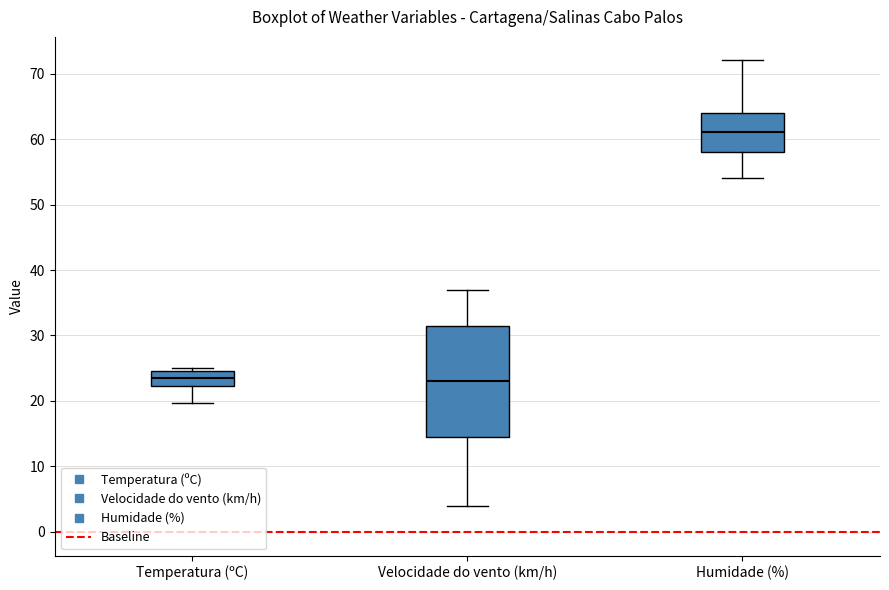

Which box's median line is the highest?

Humidade (%)